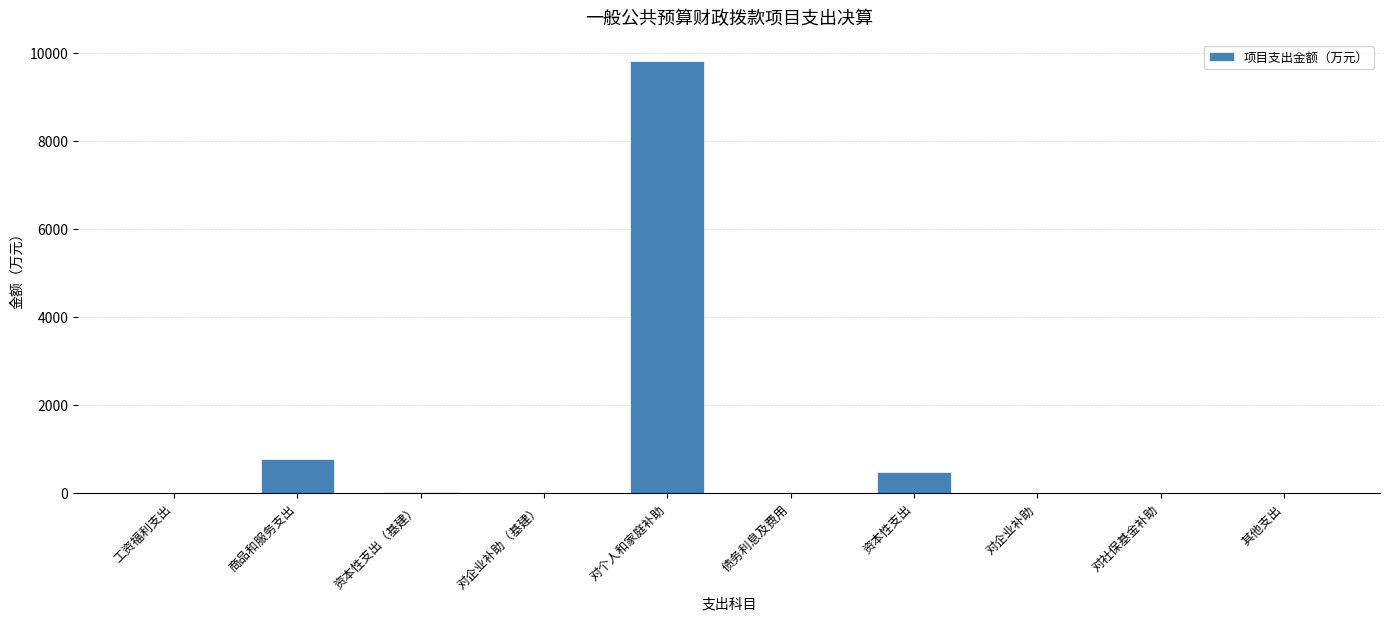

Is it true that the value at 对个人和家庭补助 is 14018.9?

False